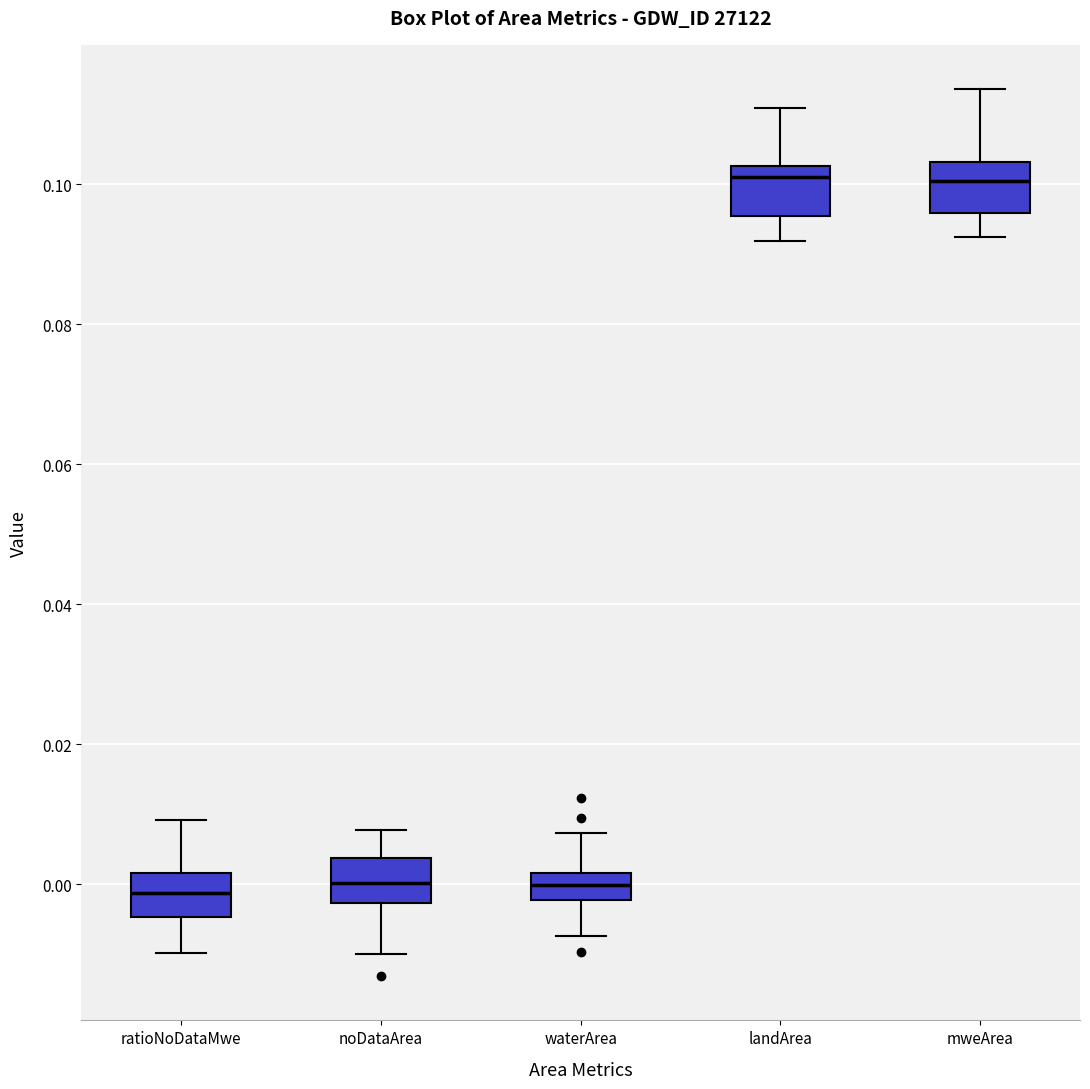

Reading left to right, read every box against the y-axis: the position of its median line, the range the box covers, and the ends of its whiskers. The values are not printed on the chart, so give them approximately, as read against the axis.

ratioNoDataMwe: median -0.002, box -0.004 to 0.002, whiskers -0.010 to 0.010
noDataArea: median 0.000, box -0.002 to 0.004, whiskers -0.010 to 0.008
waterArea: median 0.000, box -0.002 to 0.002, whiskers -0.008 to 0.008
landArea: median 0.102 (just below the box's upper edge), box 0.096 to 0.102, whiskers 0.092 to 0.110
mweArea: median 0.100, box 0.096 to 0.104, whiskers 0.092 to 0.114